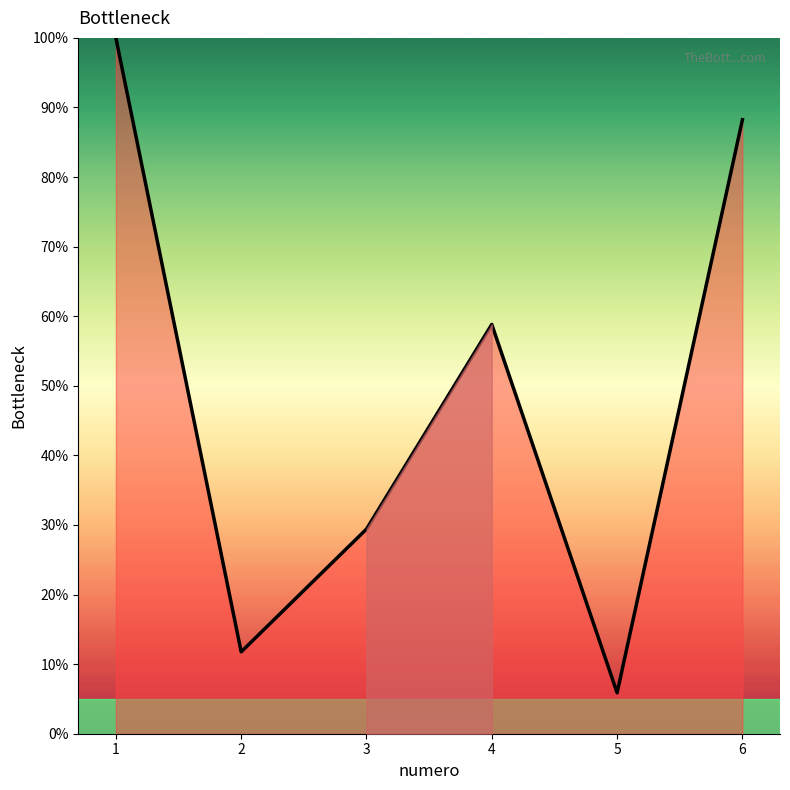

Reading left to right, list all the values displayed in this chart.

1=100.0	2=11.8	3=29.4	4=58.8	5=5.9	6=88.2